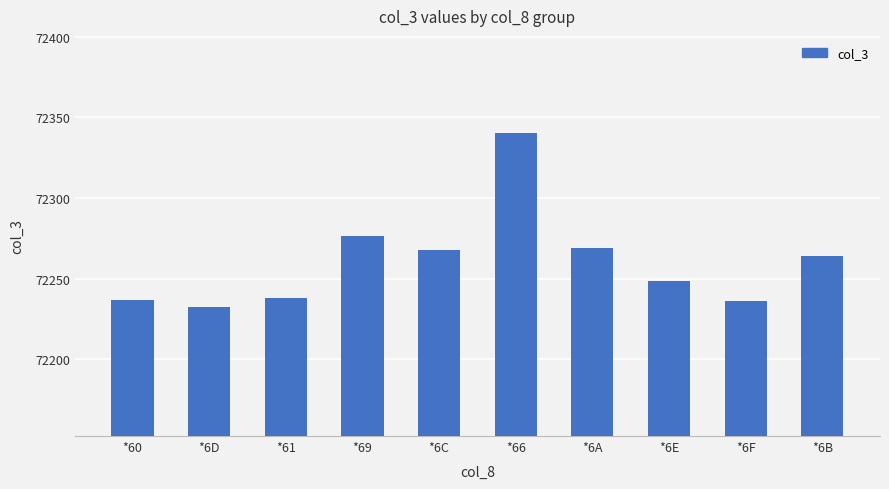

At which label is the value closest to 72286?

*69